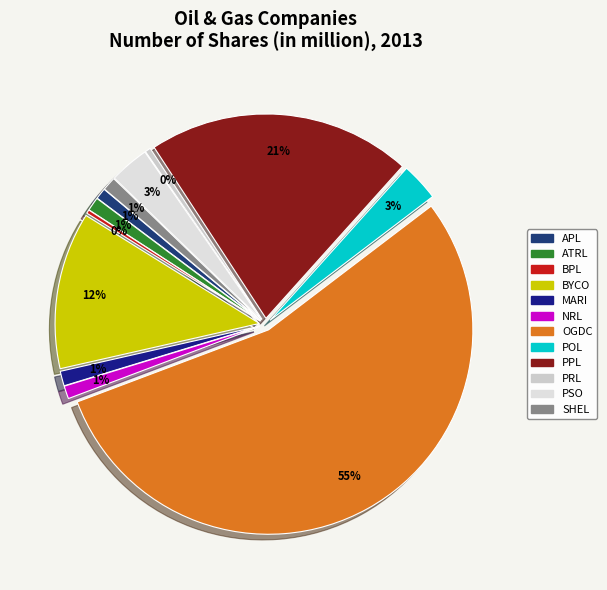

Count the number of slices in the pie.

12